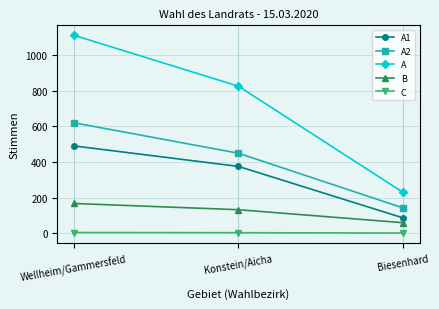

Which series has the widest spread of values?

A